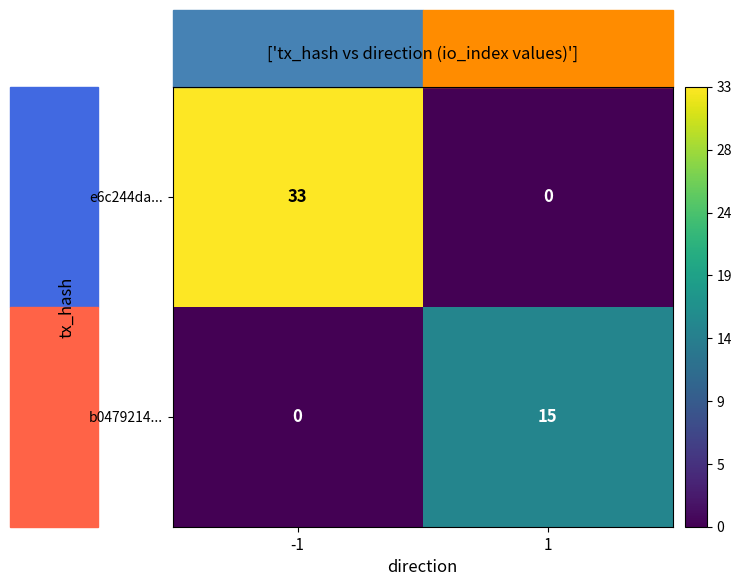

Count the number of categories in the chart.

2